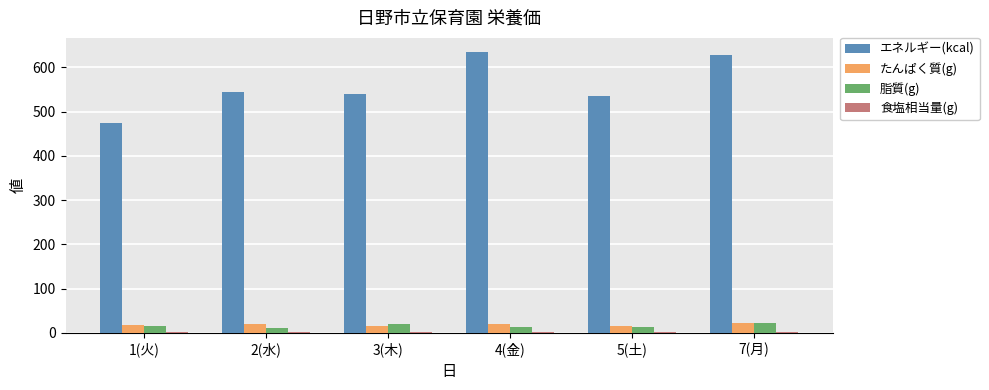

Which series changed the most between 1(火) and 4(金)?

エネルギー(kcal)